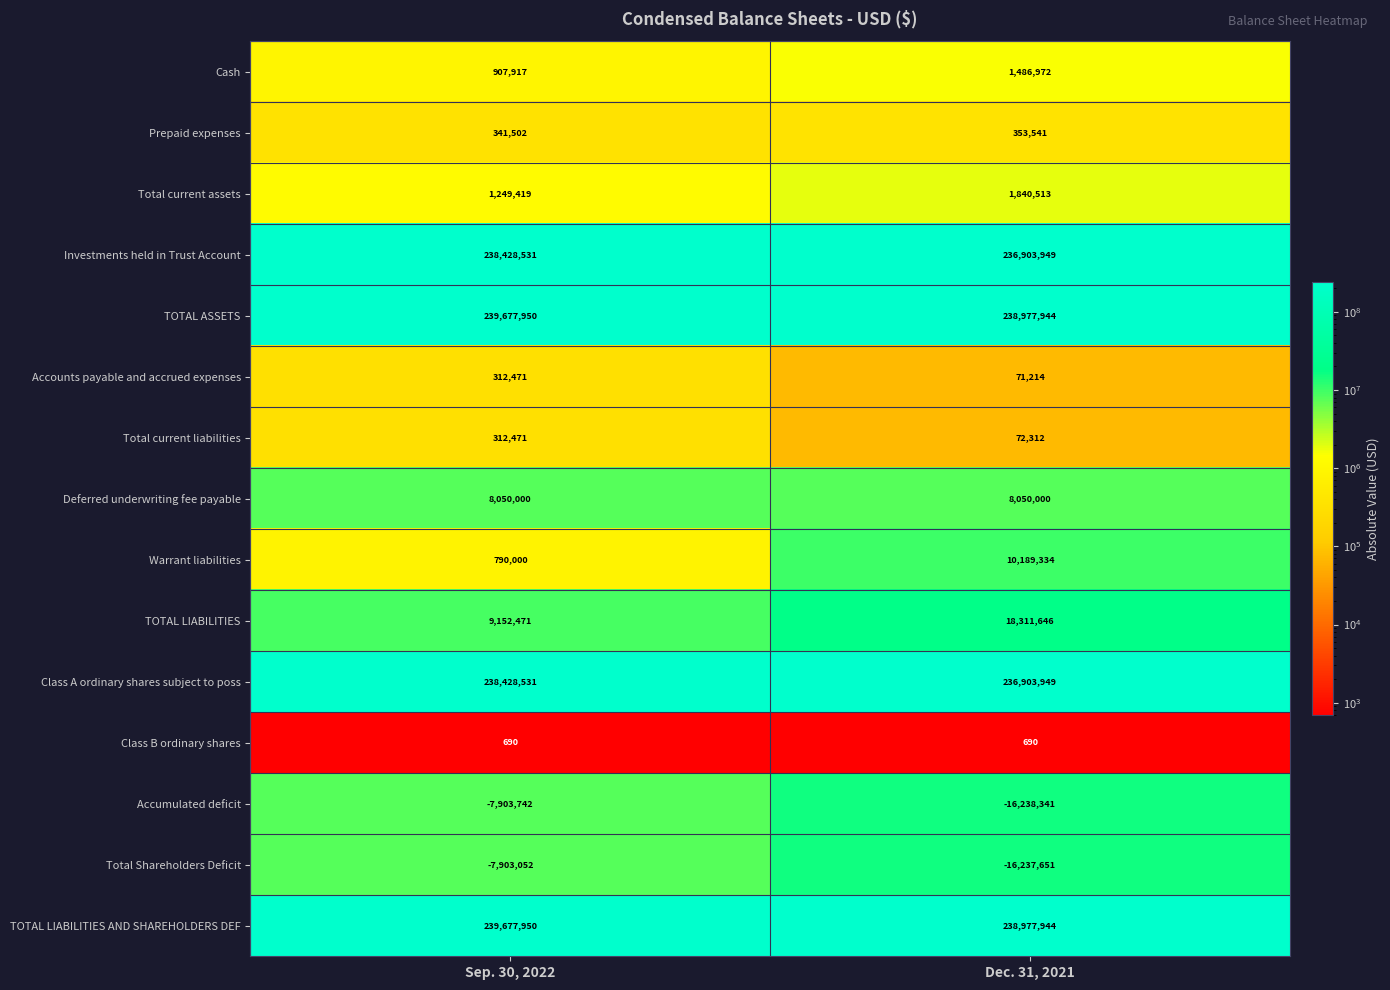

Which category has the highest value in the Prepaid expenses series?

Dec. 31, 2021